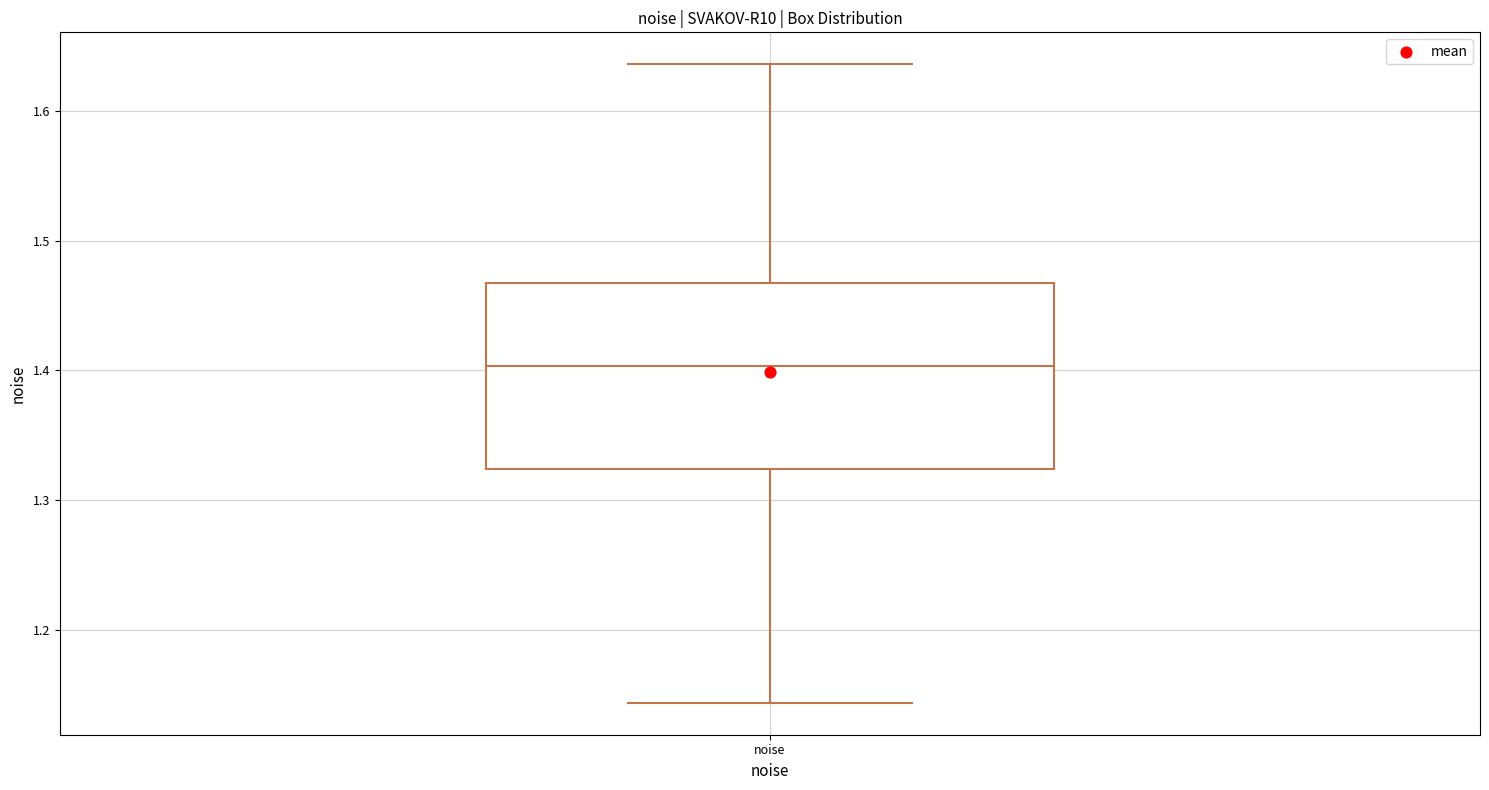

Transcribe this box plot: give where the median line is, the range the box spans, and where the two whiskers end, as read against the y-axis. The values are not printed on the chart, so give them approximately, as read against the axis.

median 1.40, box 1.32 to 1.47, whiskers 1.14 to 1.64